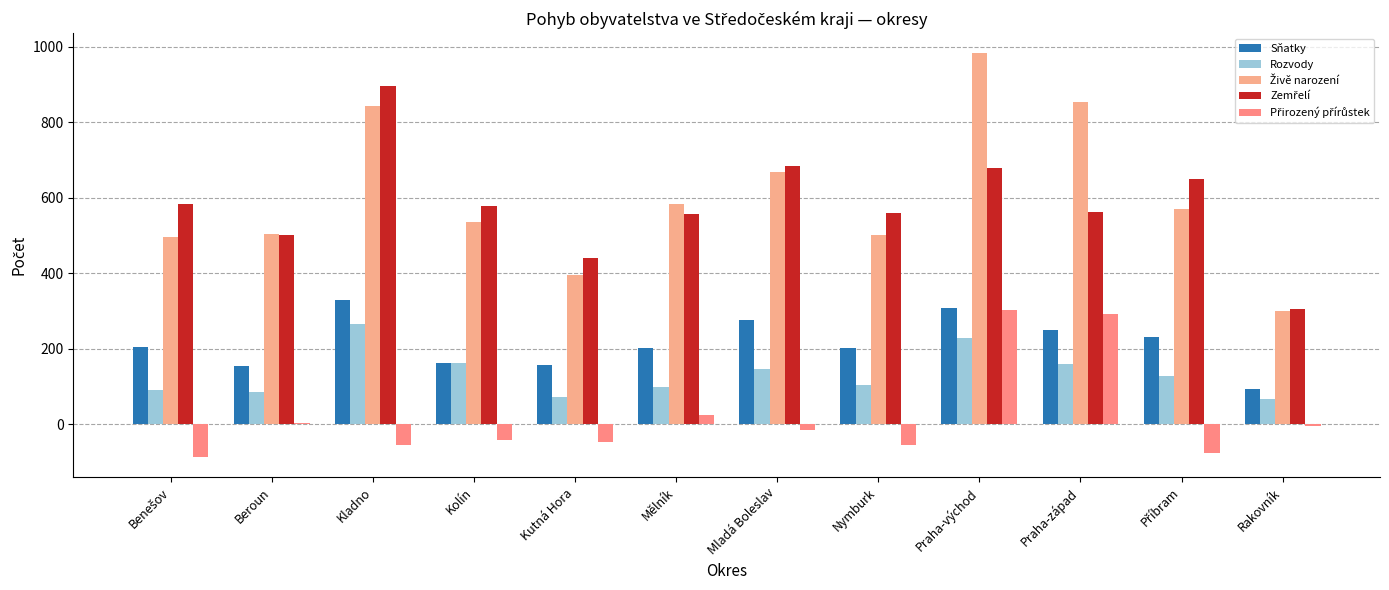

How many bars are there in total?

60